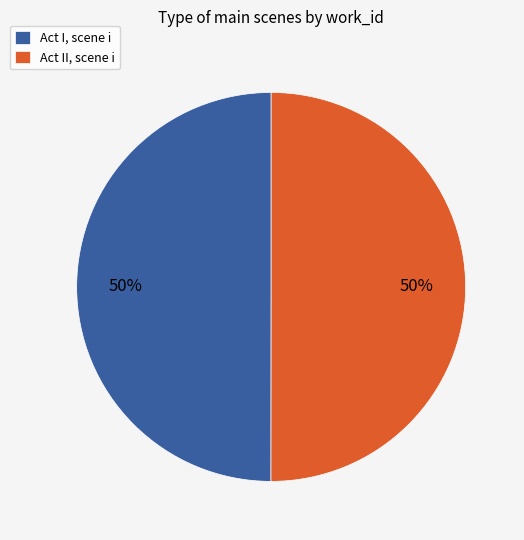

Is it true that Act I, scene i is 50% of the pie?

True